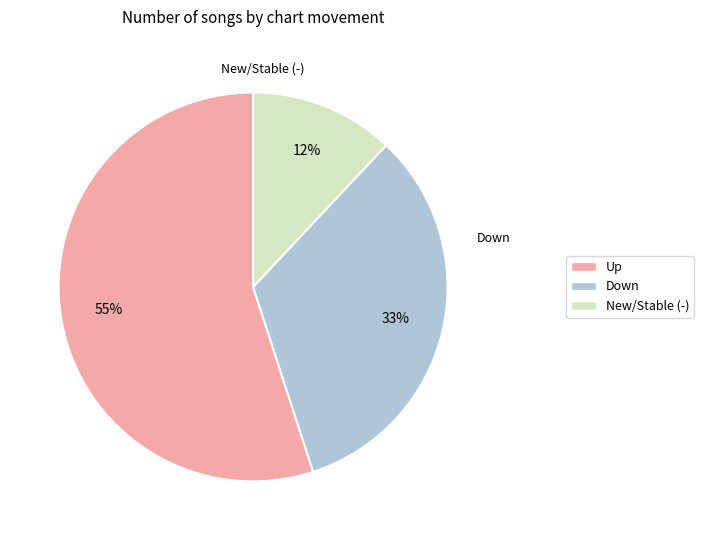

To the nearest percent, what is the average slice percentage?

33%